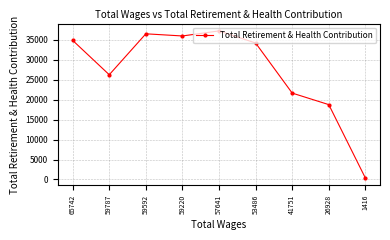

List the labels in order of value, largest first.

57641, 59592, 59220, 65742, 53486, 59787, 41751, 26928, 1416